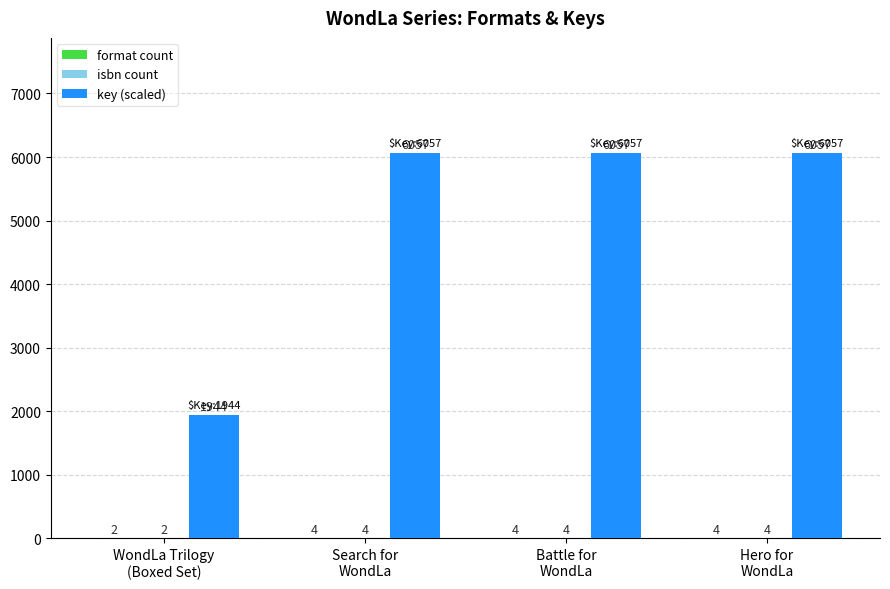

What is the greatest value displayed?

6057